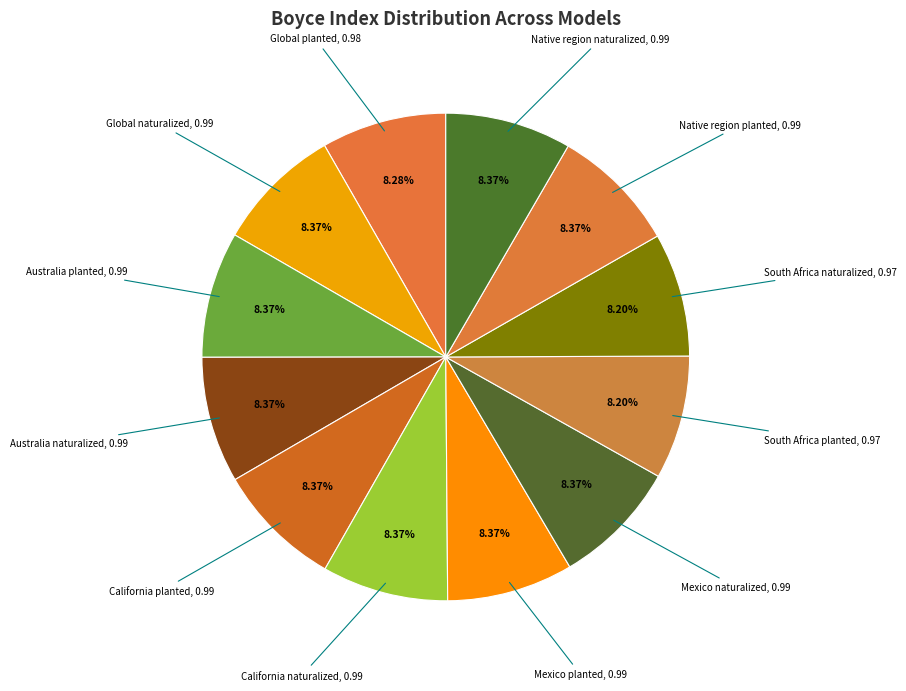

How many slices are in this pie chart?

12